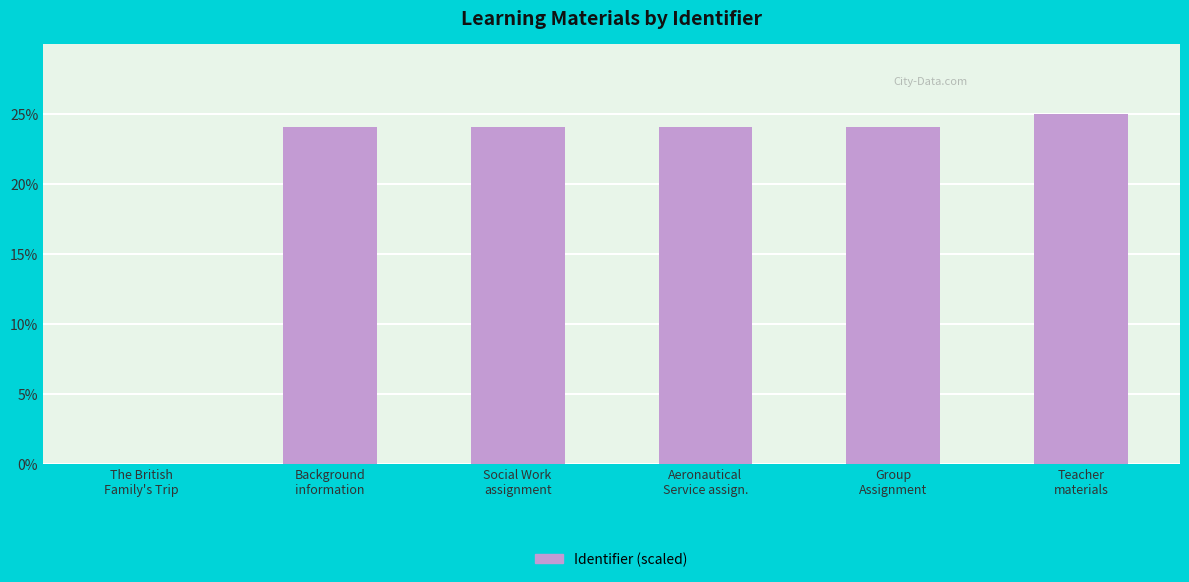

True or false: the data shows 9.7 at Background
information.

False